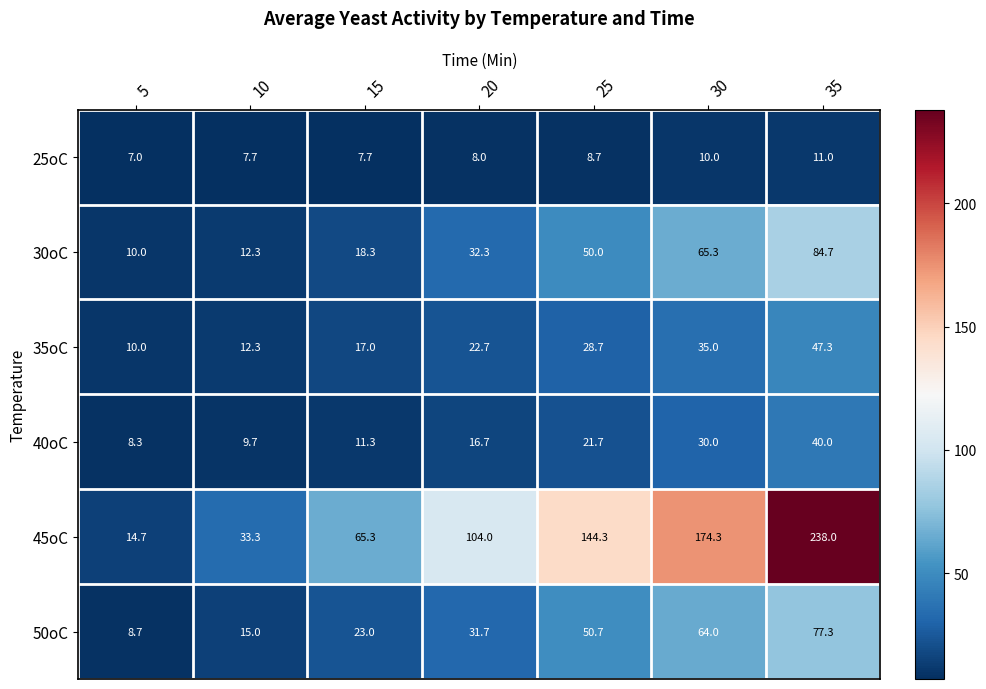

At which category does the chart reach its minimum across all series?

5